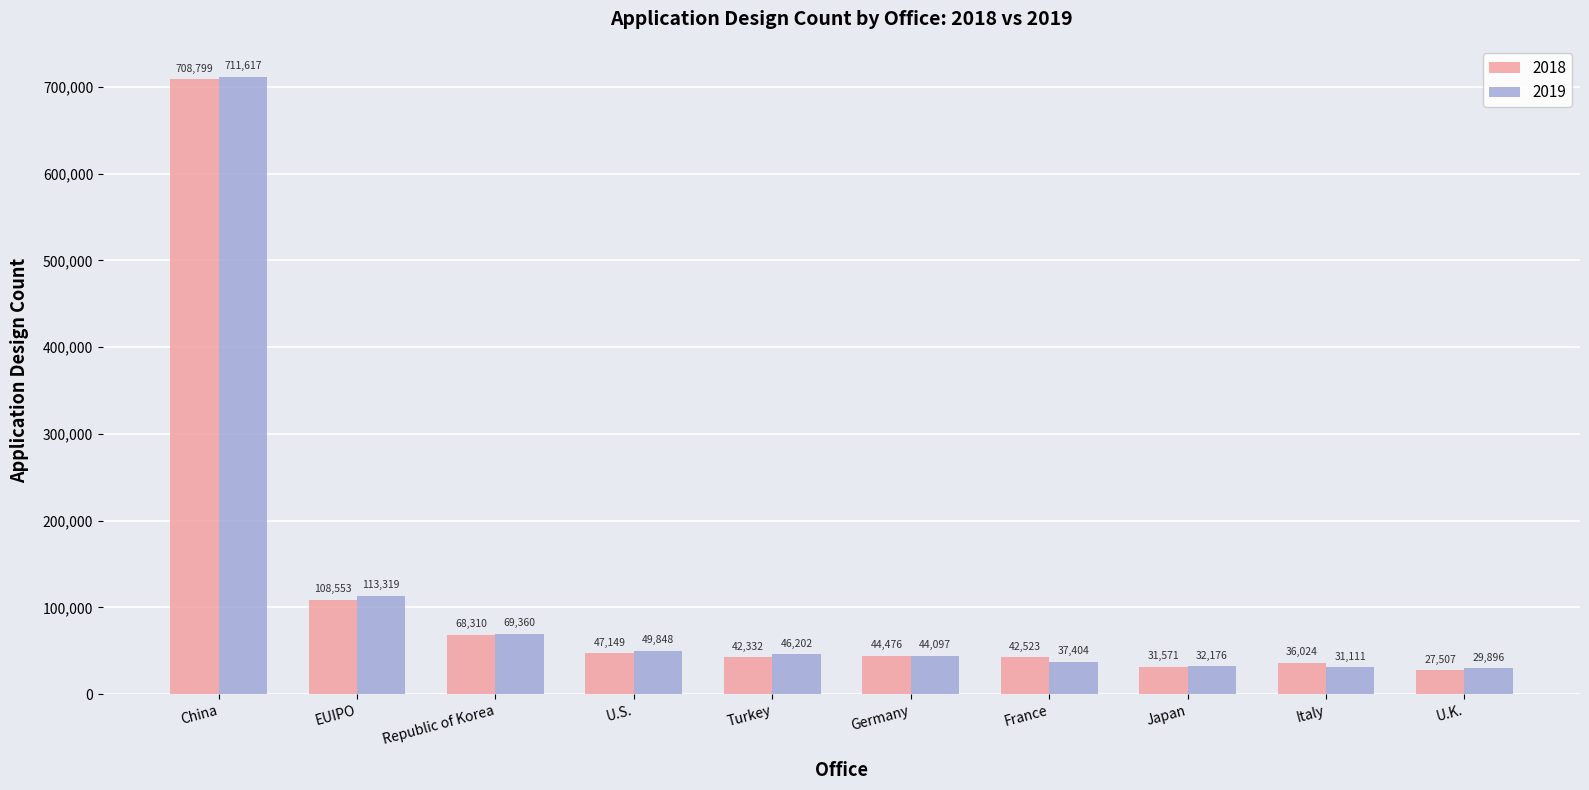

What is the value of the 2018 bar at the 5th from the left?

42332